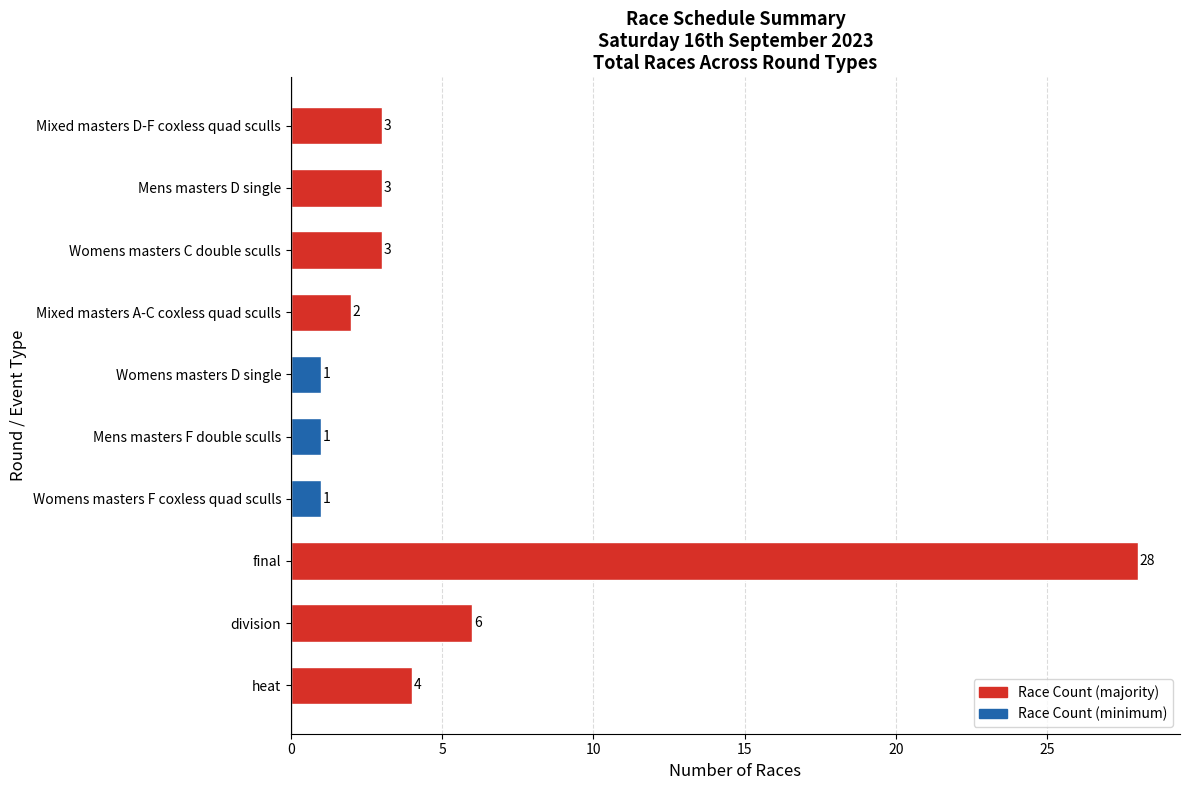

What is the maximum value shown in the chart?

28